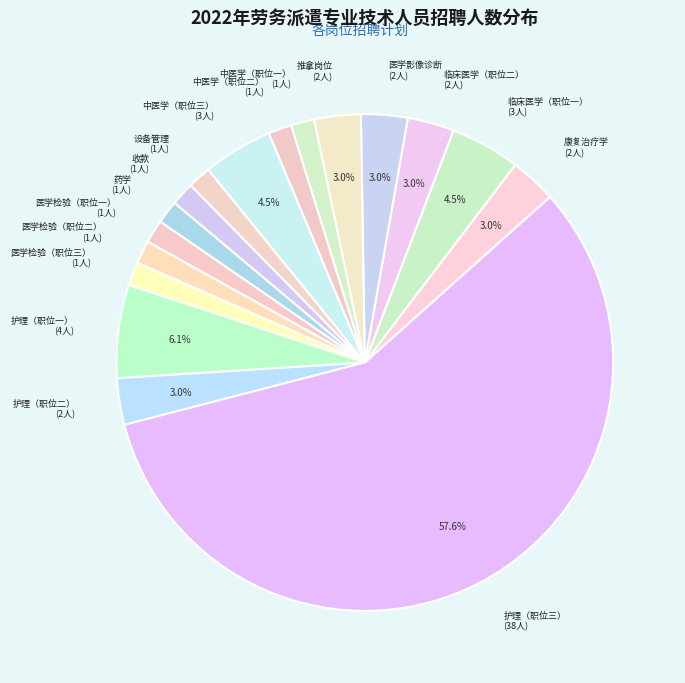

How many slices are in this pie chart?

17